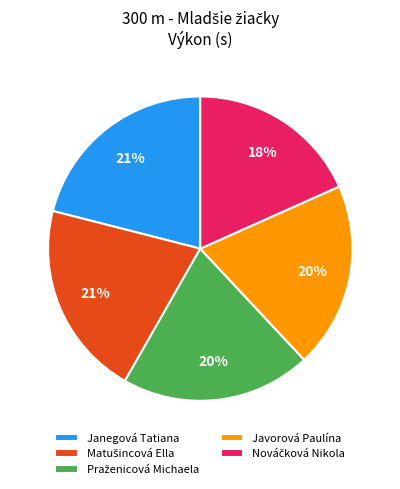

How many segments does this pie chart have?

5